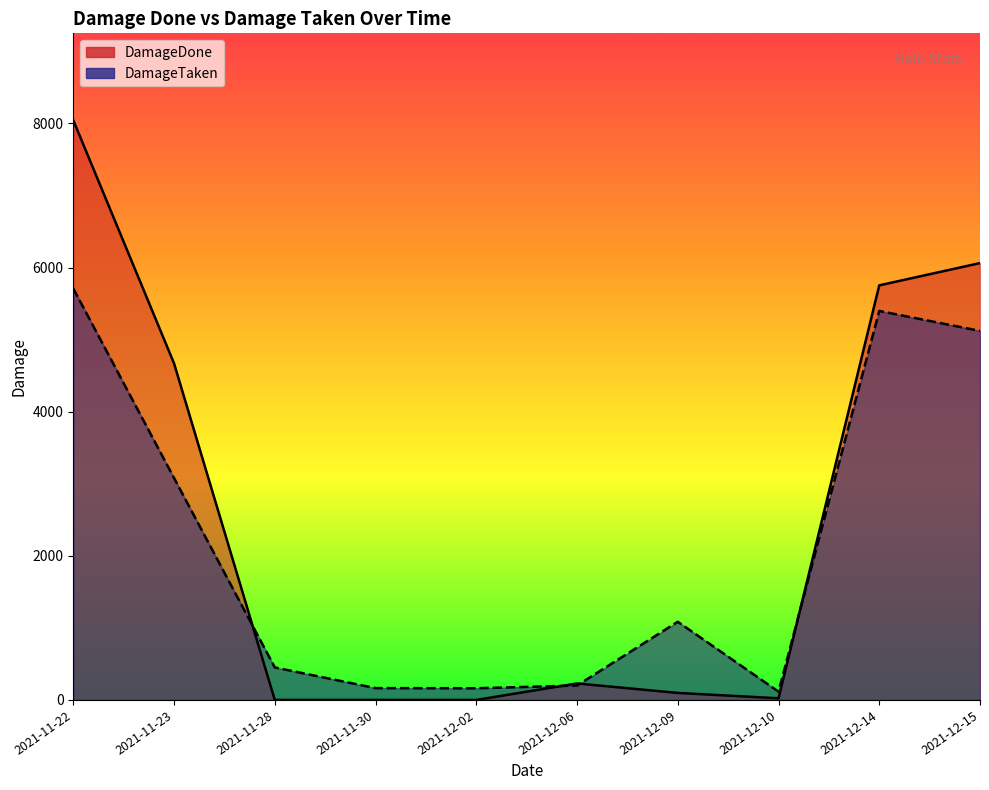

Does the chart have visible grid lines?

No